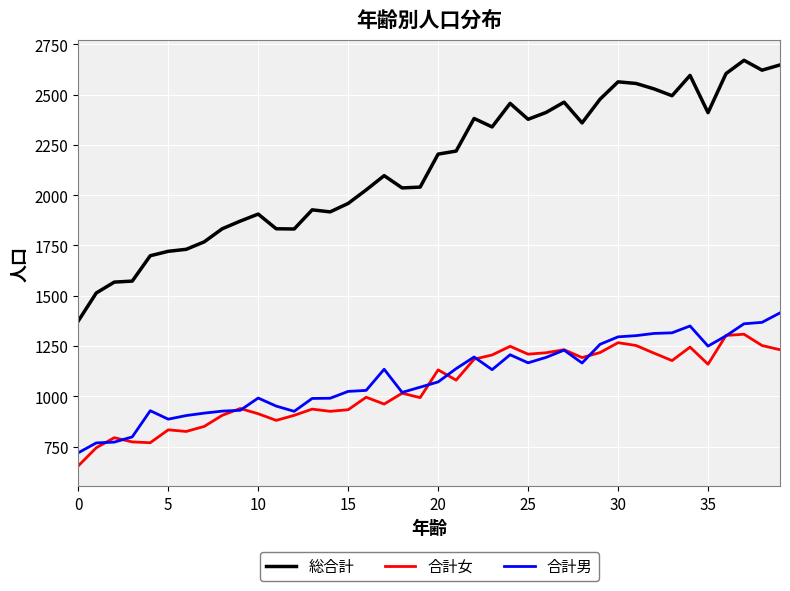

What is the sum of all 合計女 values?

41900